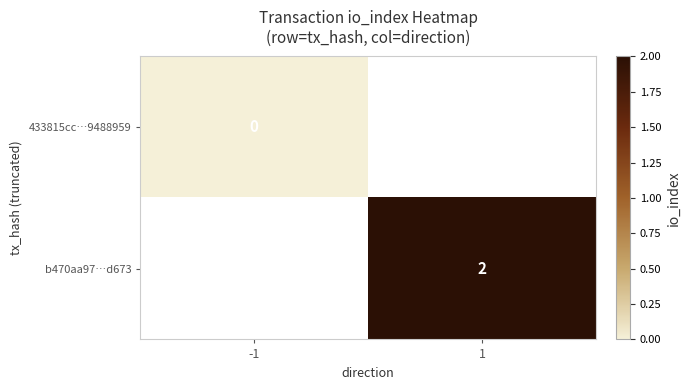

The value of b470aa97…d673 at 1 is 3. True or false?

False